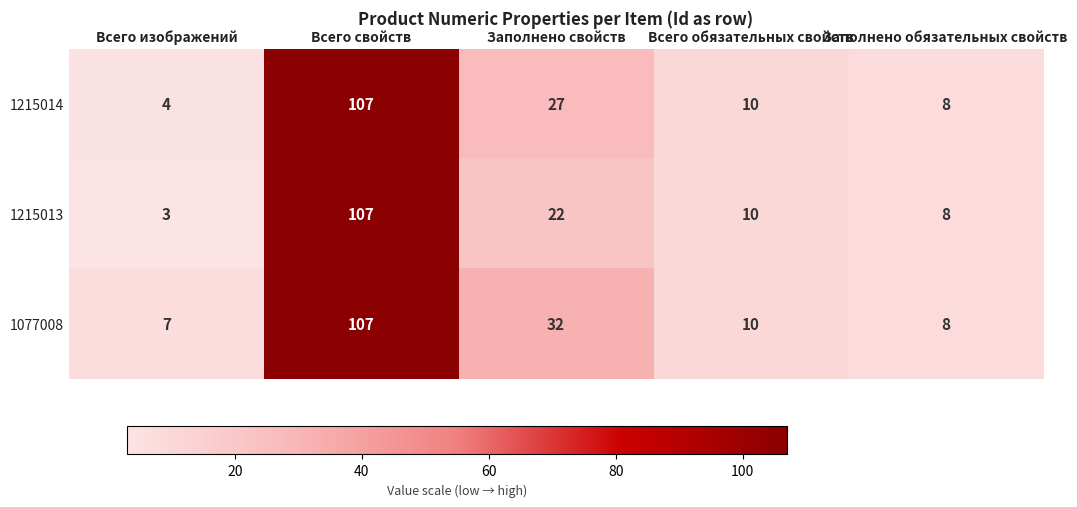

Reading left to right, extract all data points from this chart.

1215014: Всего изображений=4	Всего свойств=107	Заполнено свойств=27	Всего обязательных свойств=10	Заполнено обязательных свойств=8
1215013: Всего изображений=3	Всего свойств=107	Заполнено свойств=22	Всего обязательных свойств=10	Заполнено обязательных свойств=8
1077008: Всего изображений=7	Всего свойств=107	Заполнено свойств=32	Всего обязательных свойств=10	Заполнено обязательных свойств=8